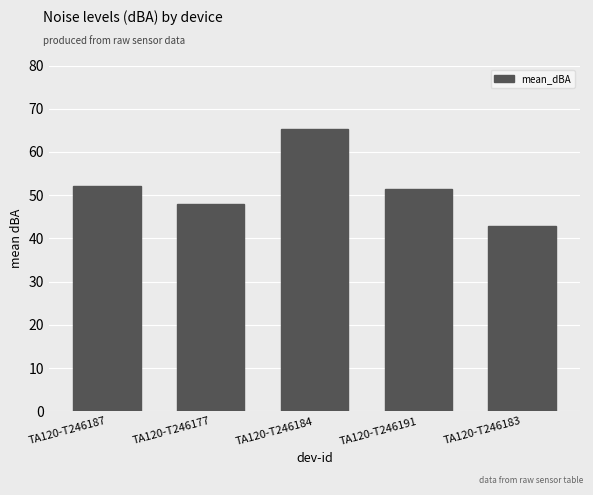

Are the bars grouped side by side (vs. stacked)?

No